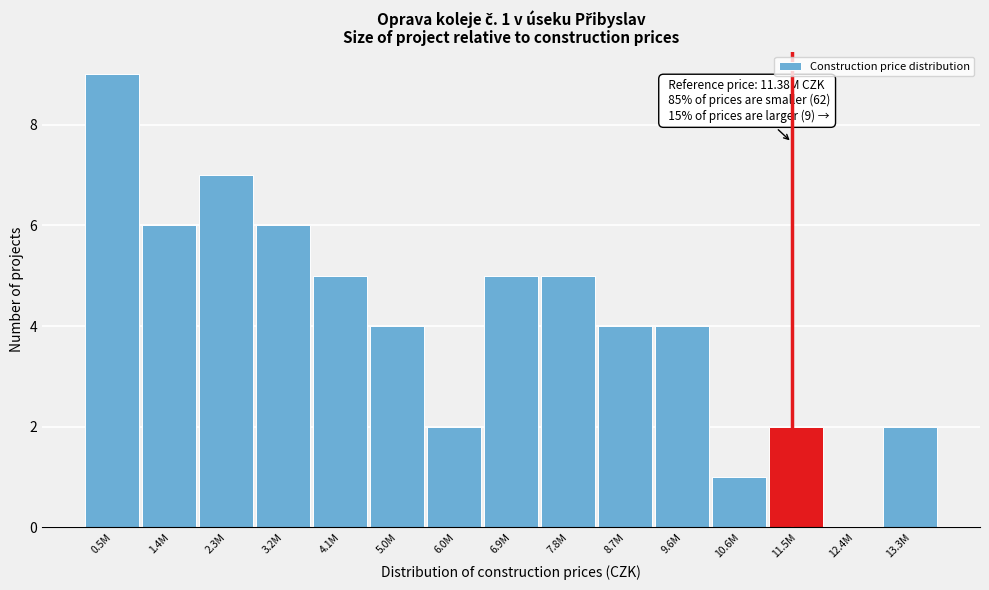

Reading right to left, list all the values displayed in this chart.

13.3M=2	12.4M=0	11.5M=2	10.6M=1	9.6M=4	8.7M=4	7.8M=5	6.9M=5	6.0M=2	5.0M=4	4.1M=5	3.2M=6	2.3M=7	1.4M=6	0.5M=9